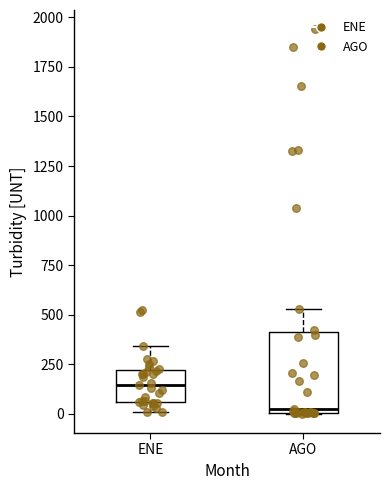

Reading left to right, transcribe this box plot: for each box, give where its median line is, the range the box spans, and where its two whiskers end, as read against the y-axis. The values are not printed on the chart, so give them approximately, as read against the axis.

ENE: median 150, box 50 to 200, whiskers 0 to 350
AGO: median 0 (just above the box's lower edge), box 0 to 400, whiskers 0 to 550